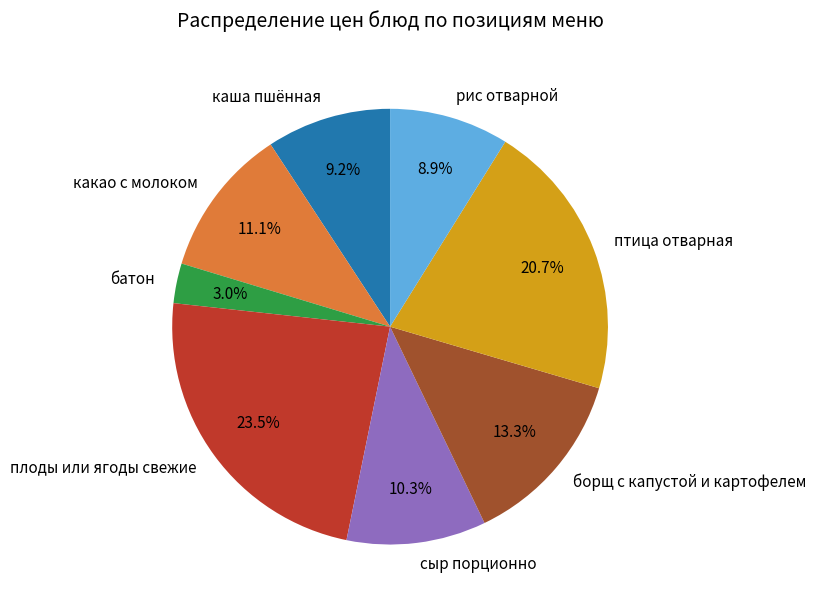

To the nearest percent, what percentage of the pie is сыр порционно?

10%